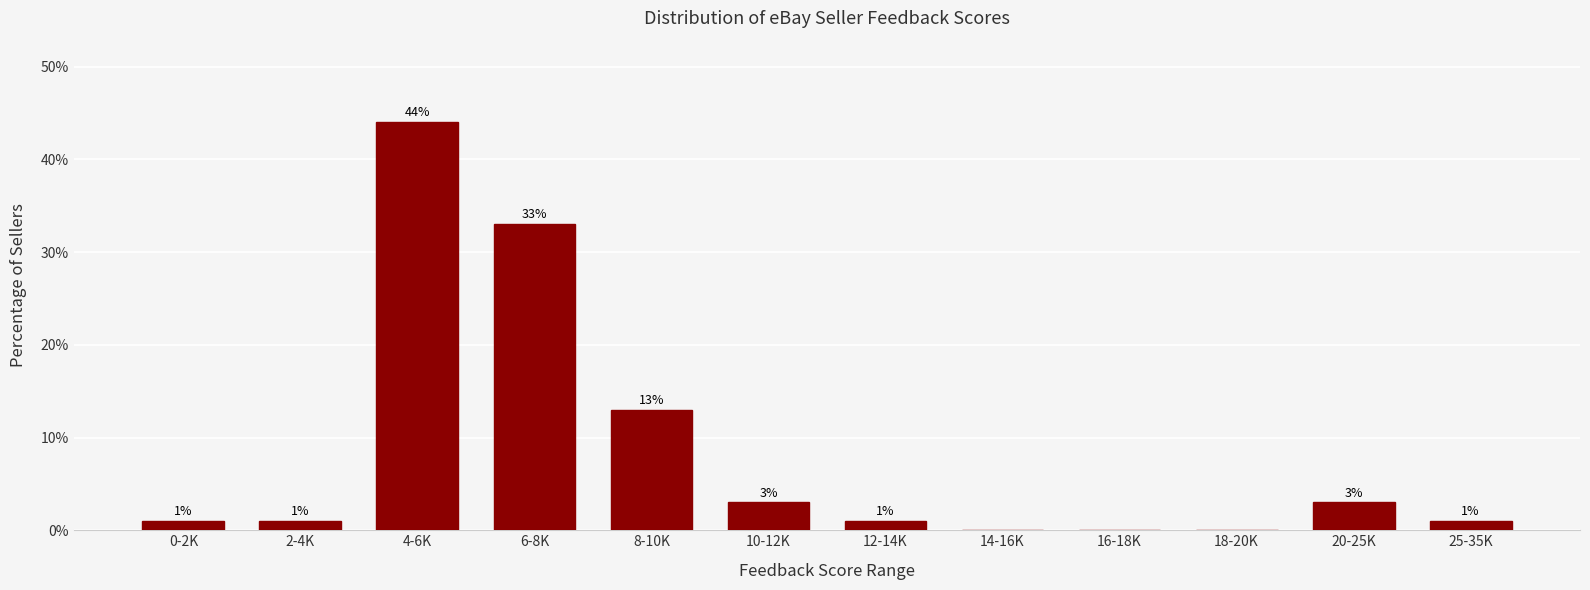

Reading left to right, transcribe all the data shown in this chart.

0-2K=1	2-4K=1	4-6K=44	6-8K=33	8-10K=13	10-12K=3	12-14K=1	14-16K=0	16-18K=0	18-20K=0	20-25K=3	25-35K=1